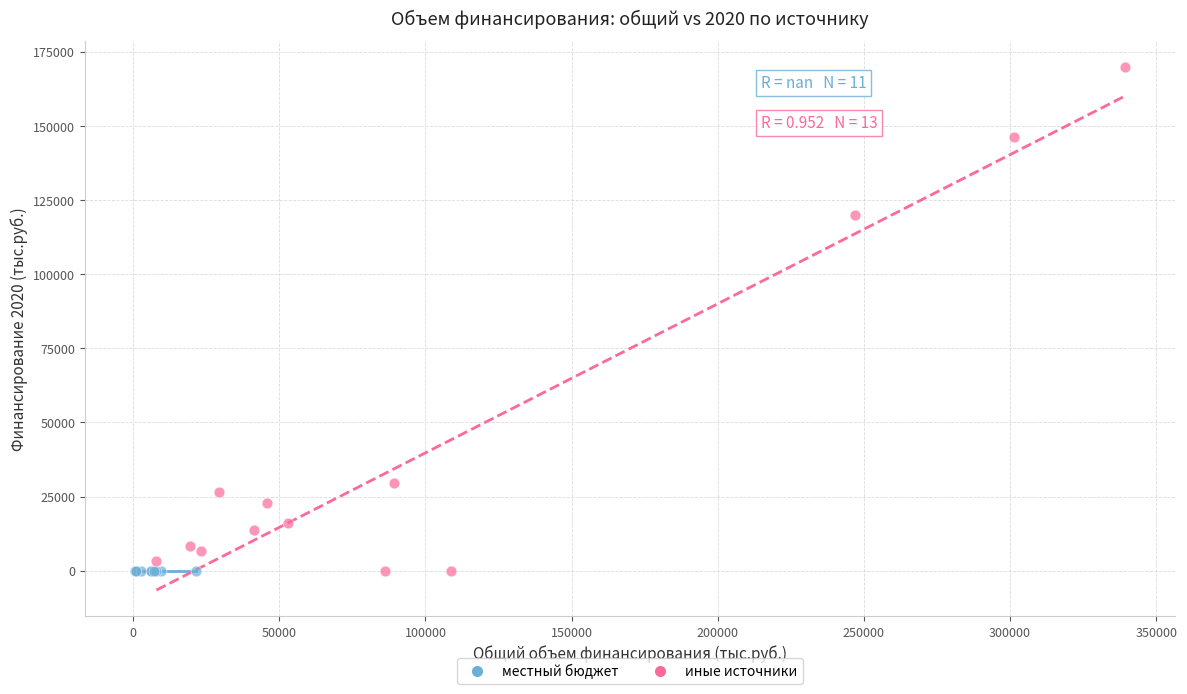

Which series reaches the maximum Y coordinate?

иные источники